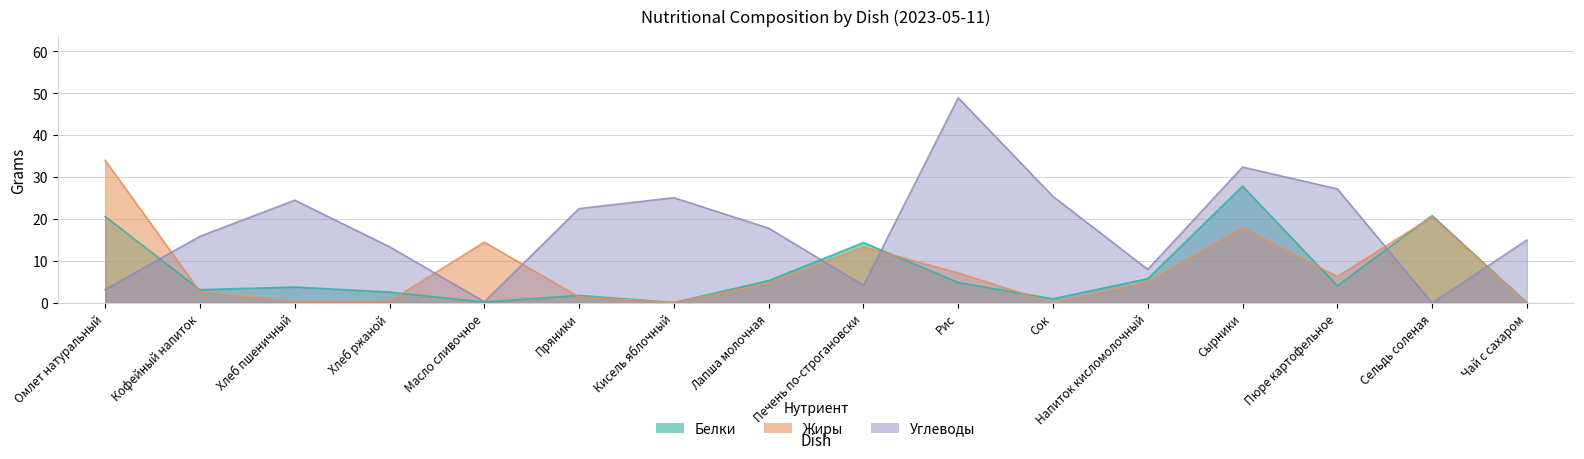

At which label is Белки closest to 13?

Печень по-строгановски